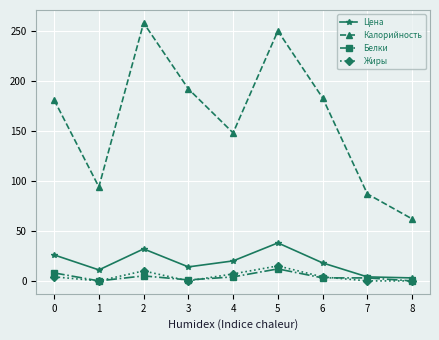

Is it true that Калорийность equals 276.8 at 6?

False